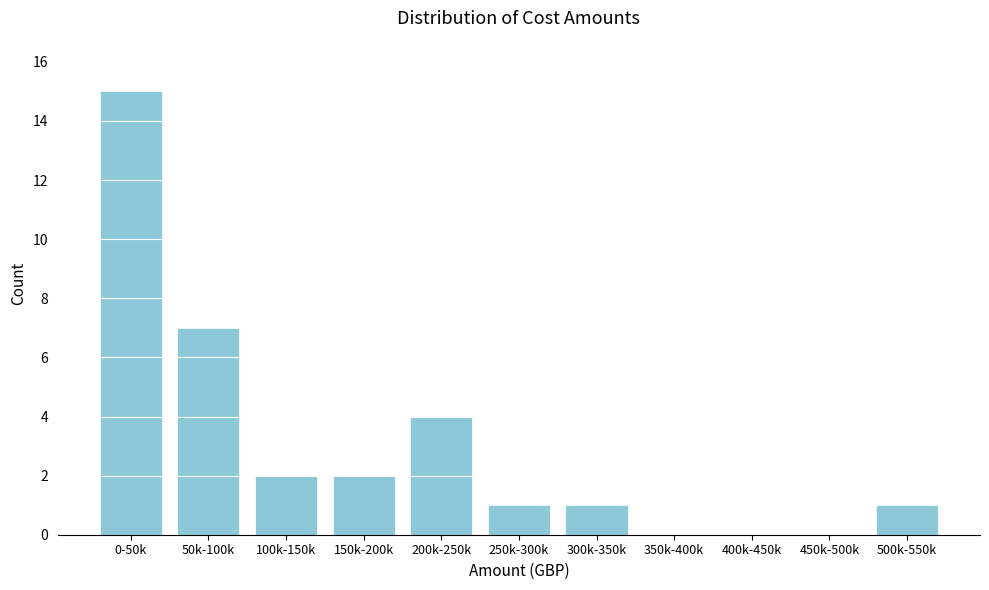

Reading left to right, what are all the values shown in this chart?

0-50k=15	50k-100k=7	100k-150k=2	150k-200k=2	200k-250k=4	250k-300k=1	300k-350k=1	350k-400k=0	400k-450k=0	450k-500k=0	500k-550k=1